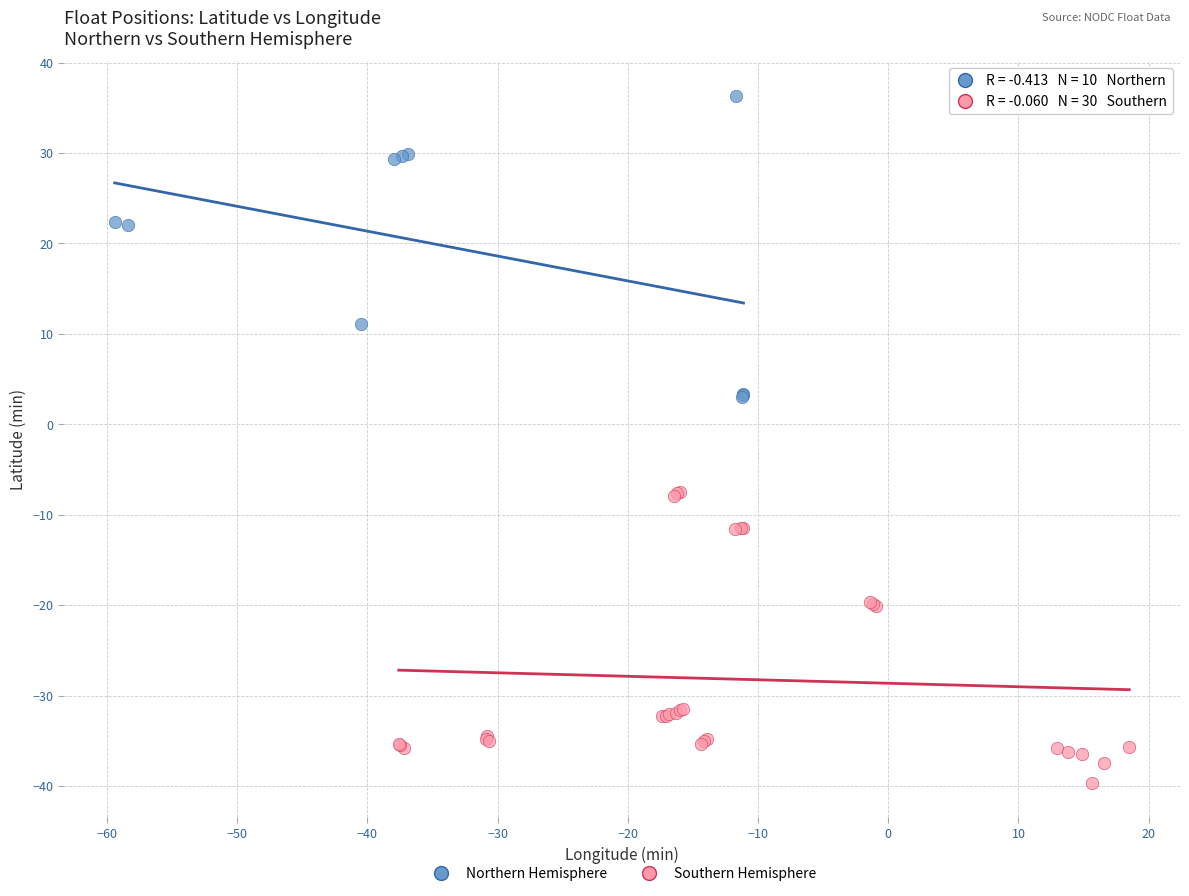

Which series reaches the minimum Y coordinate?

Southern Hemisphere